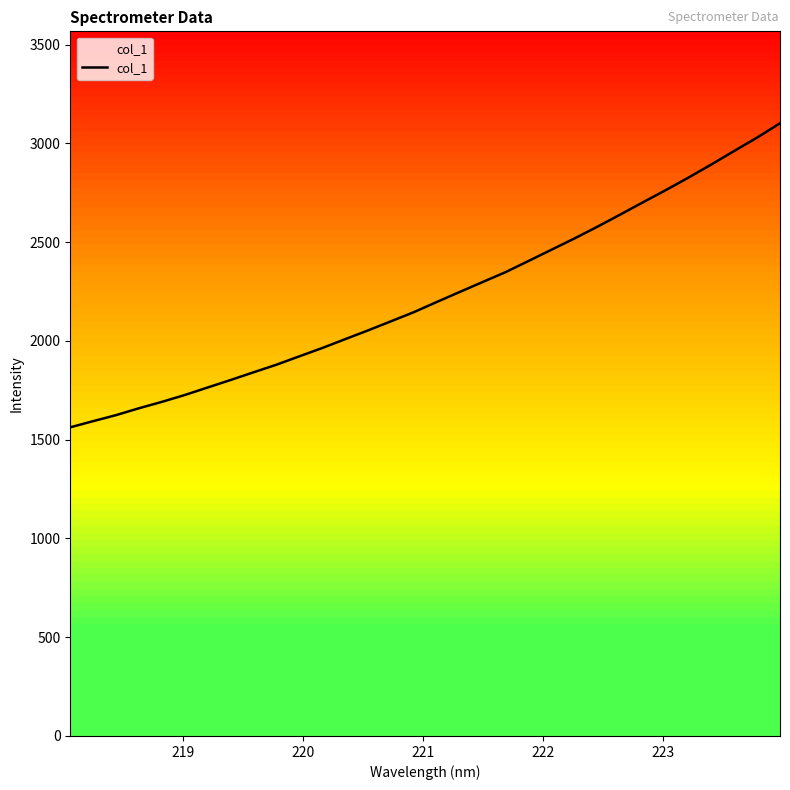

Reading left to right, transcribe all the data shown in this chart.

1562.6	1593.9	1624.4	1659.2	1691.5	1726.3	1764.4	1802.3	1841.2	1879.7	1922.2	1964.2	2009.0	2053.4	2099.5	2145.7	2197.2	2247.8	2298.0	2347.9	2404.4	2461.2	2517.8	2577.2	2638.7	2701.3	2763.2	2827.0	2893.3	2961.9	3029.6	3102.0